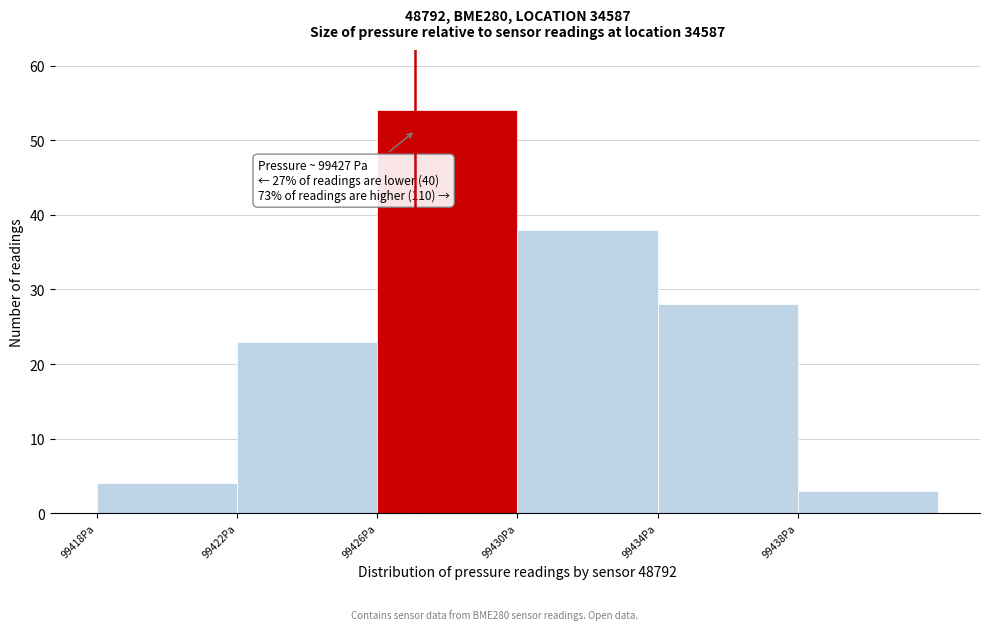

Over which range of the x-axis is the bar tallest?

99426 to 99430